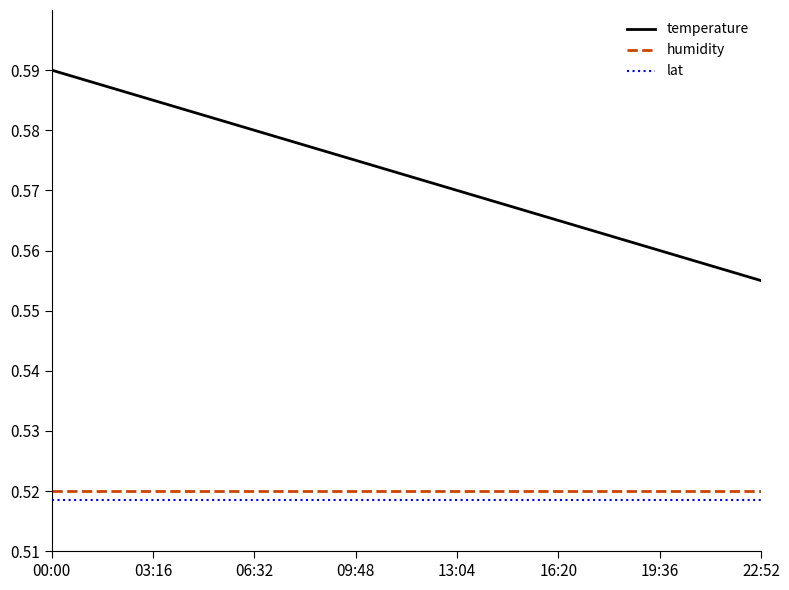

True or false: lat and temperature cross at least once.

False